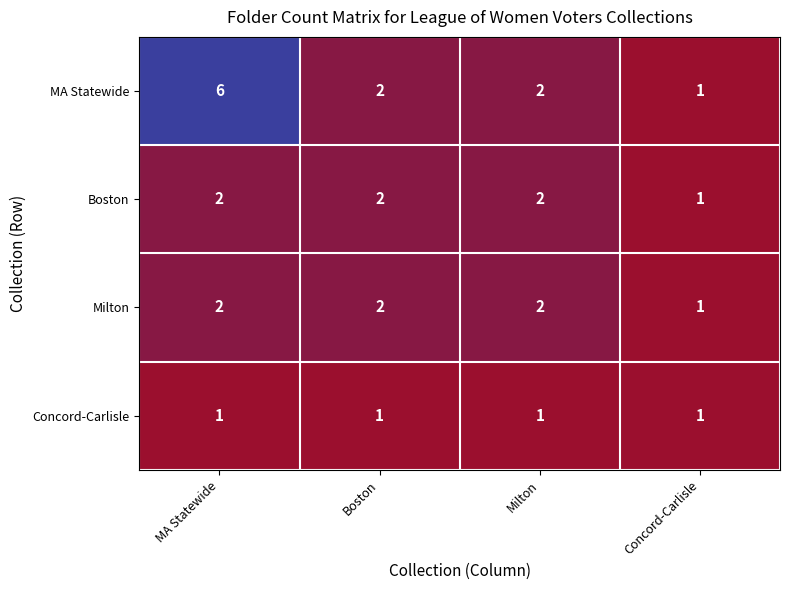

What is the average value of the MA Statewide series?

3